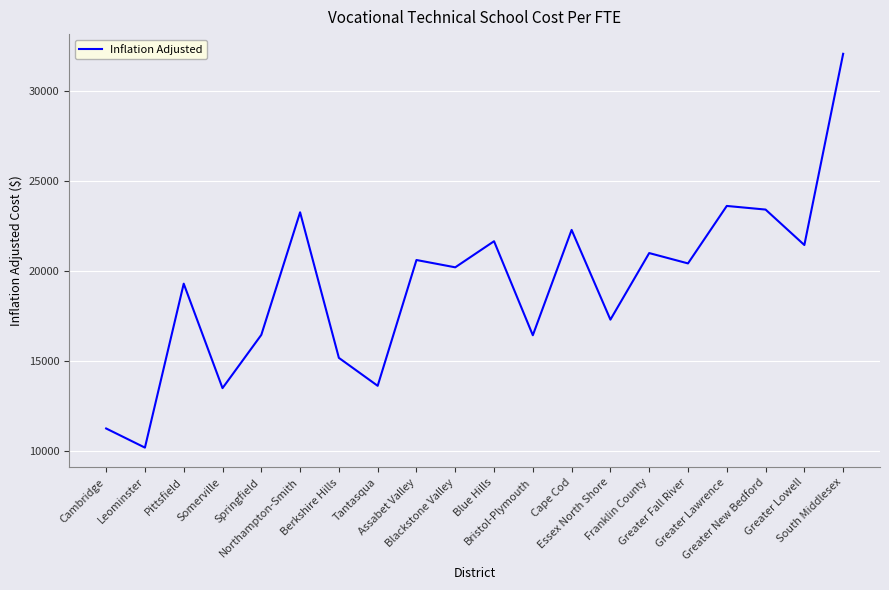

What is the smallest value displayed?

10201.8